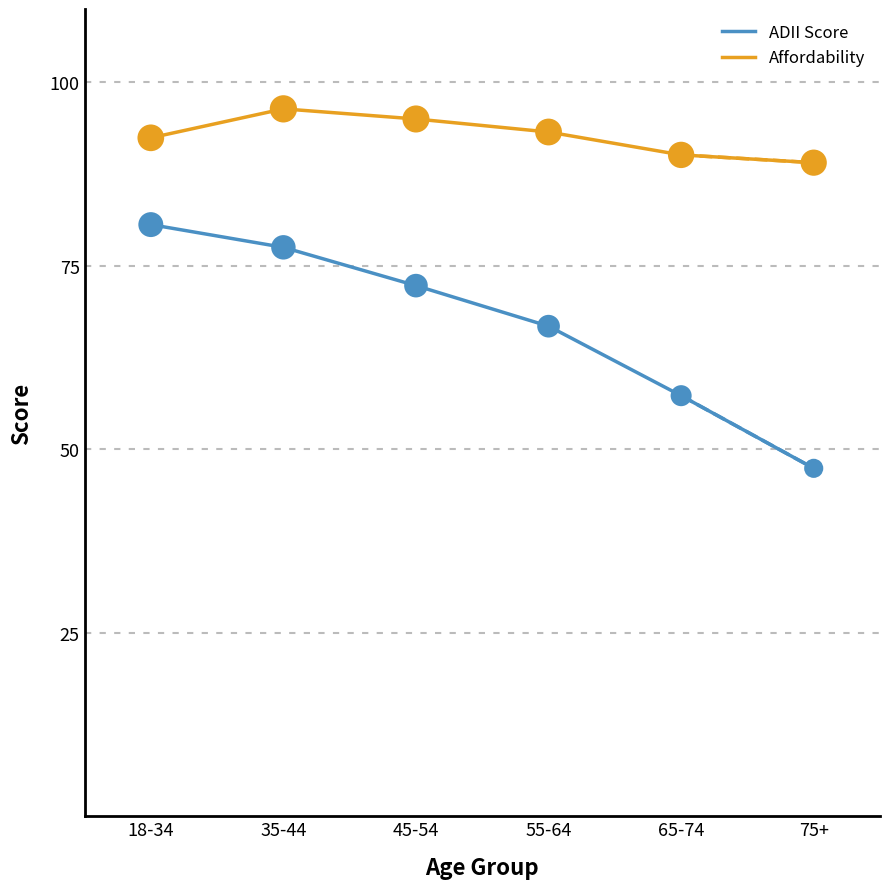

Which series has the widest spread of values?

ADII Score